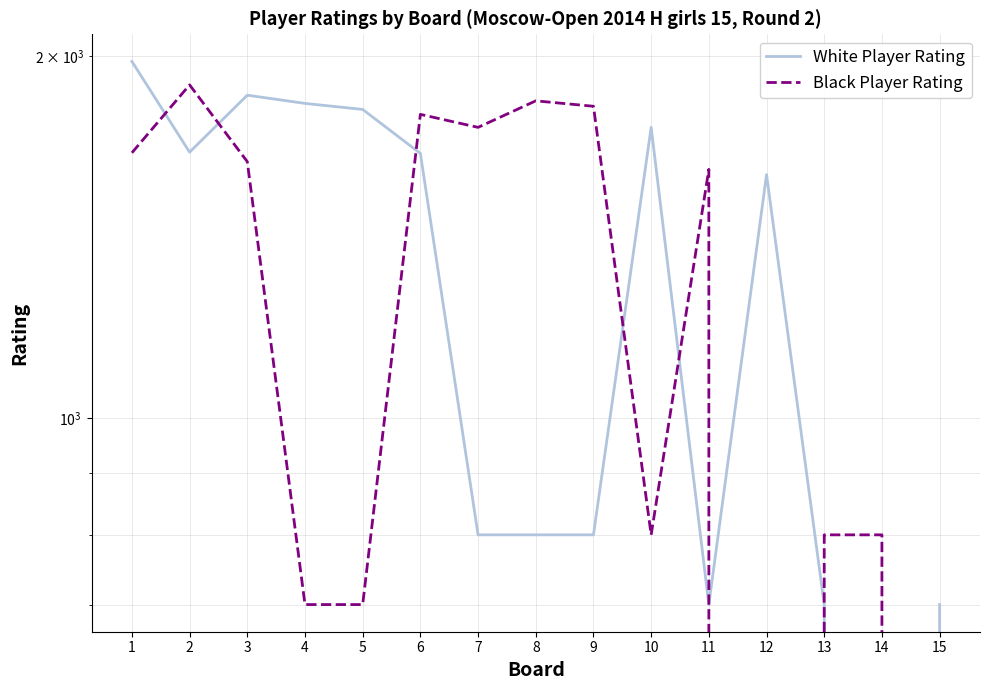

What is the difference between the highest and lowest values at 8?

1037